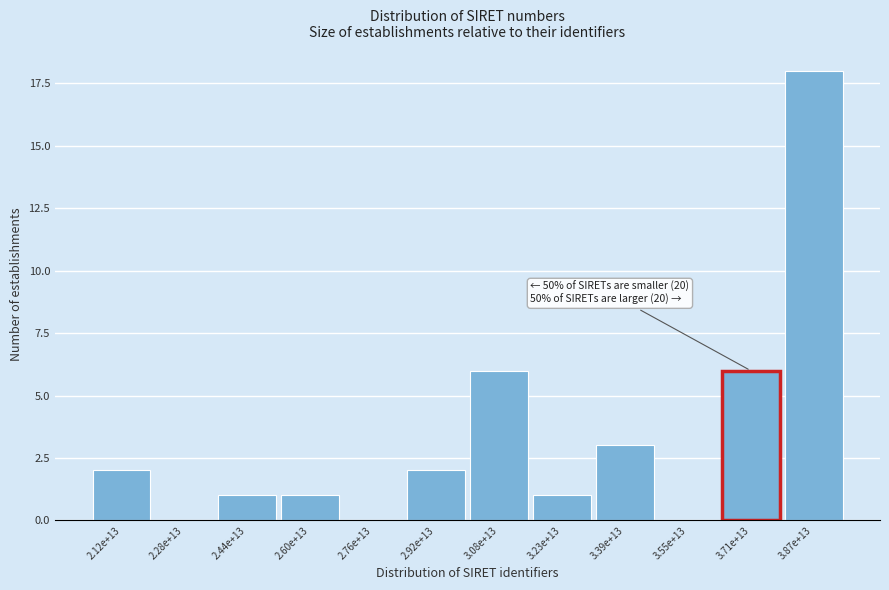

Reading left to right, transcribe all the data shown in this chart.

2.12e+13=2	2.28e+13=0	2.44e+13=1	2.60e+13=1	2.76e+13=0	2.92e+13=2	3.08e+13=6	3.23e+13=1	3.39e+13=3	3.55e+13=0	3.71e+13=6	3.87e+13=18